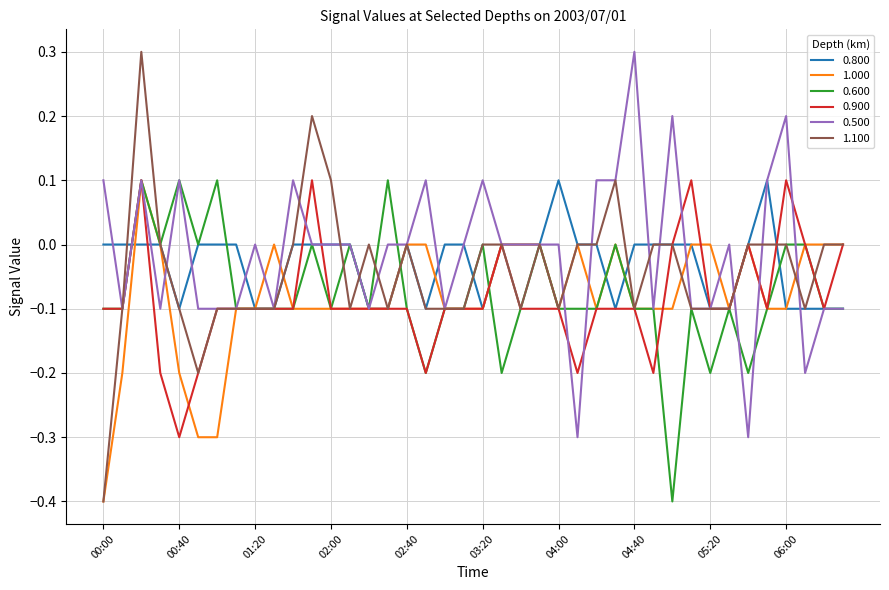

What are all the series names shown in the legend?

0.800, 1.000, 0.600, 0.900, 0.500, 1.100